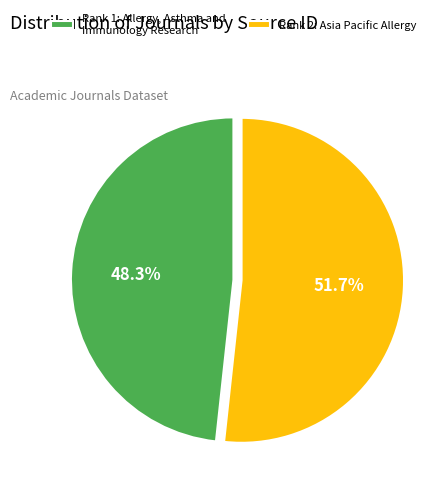

Approximately how many times larger is the value at Rank 2: Asia Pacific Allergy compared to Rank 1: Allergy, Asthma and Immunology Research?

1.1